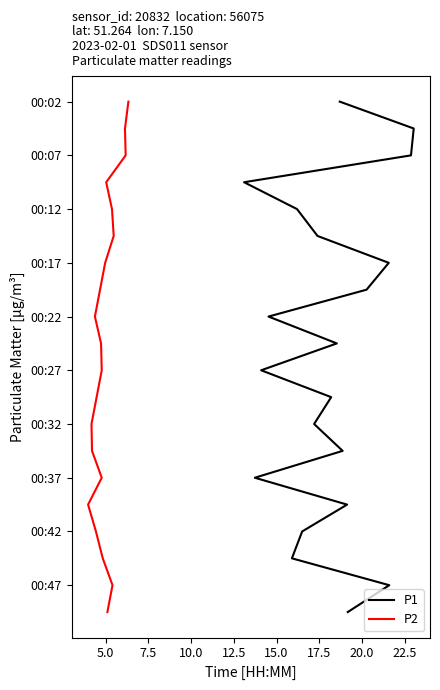

Rank the series at 22.5 from highest to lowest value.

P1, P2